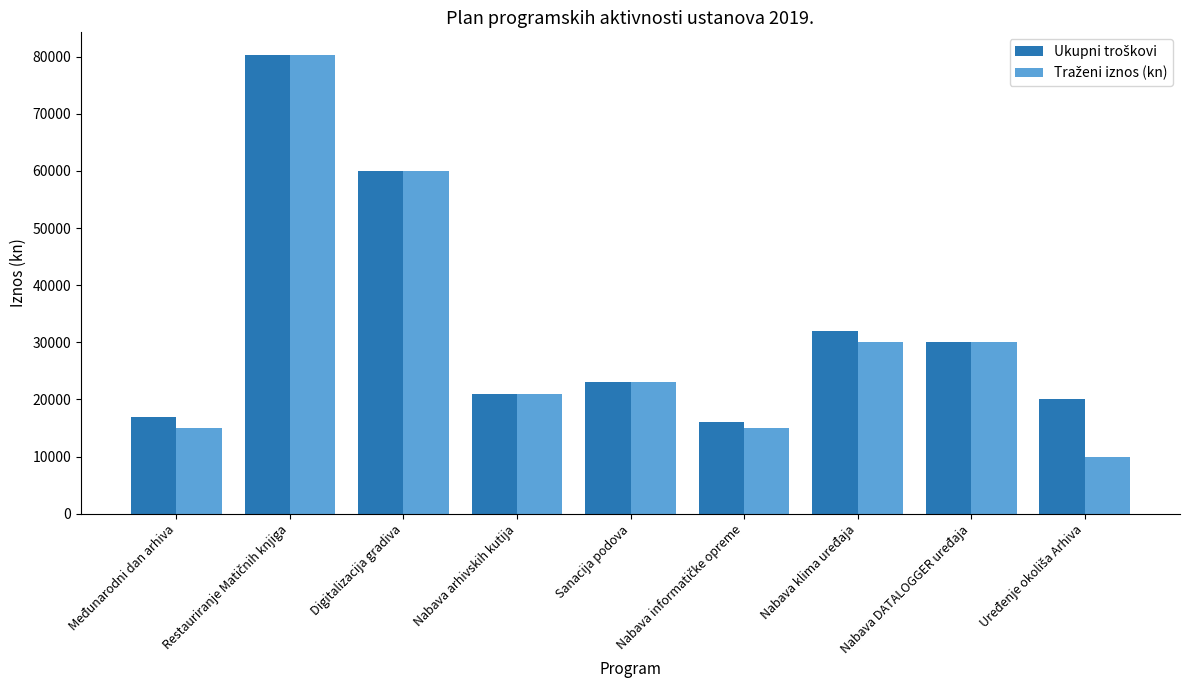

What is the smallest value displayed?

10000.0